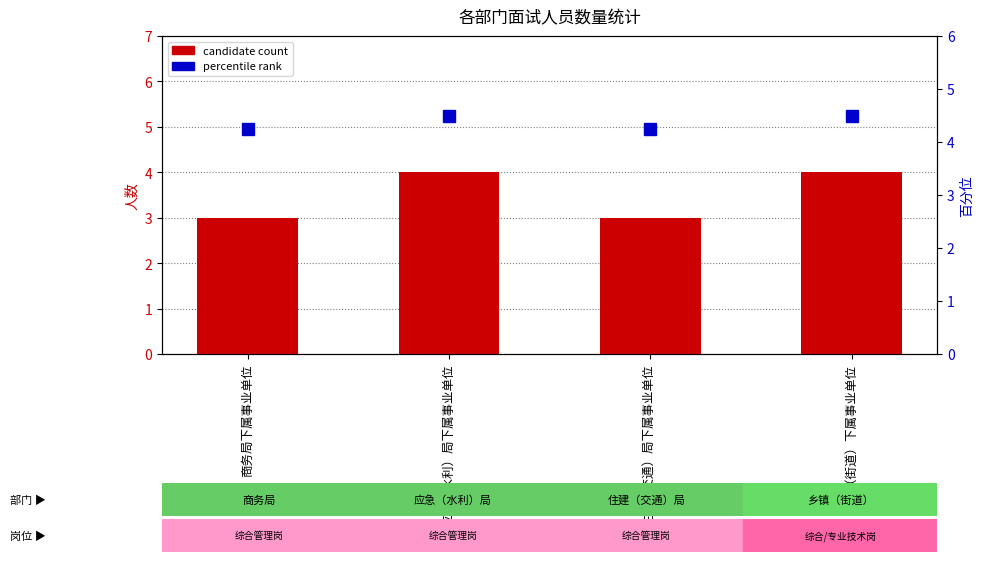

What is the label of the 4th bar from the left?

乡镇（街道）下属事业单位